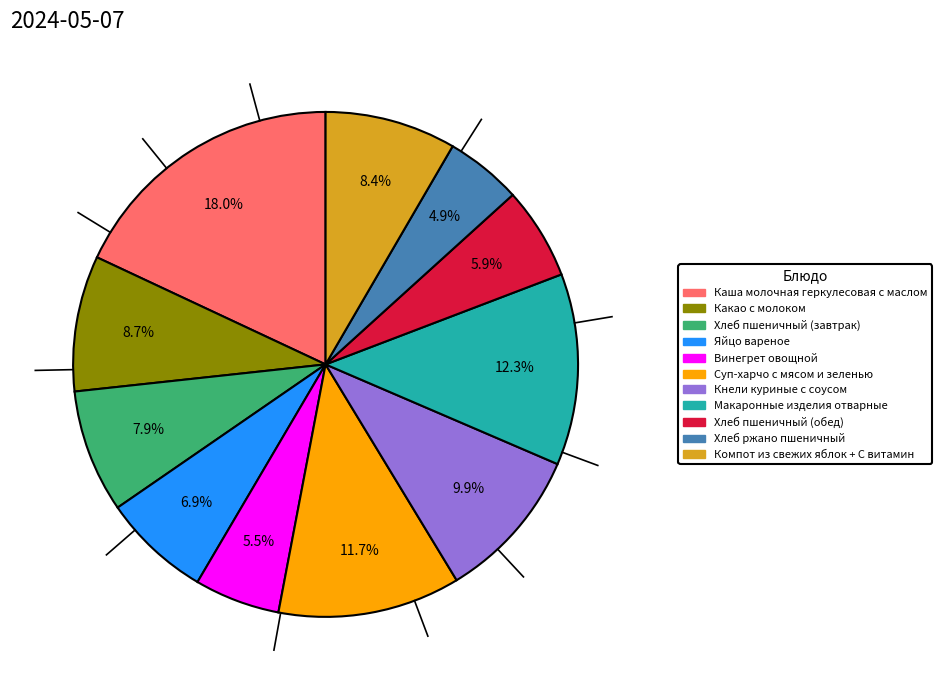

Is it true that Хлеб пшеничный (обед) is 6% of the pie?

True